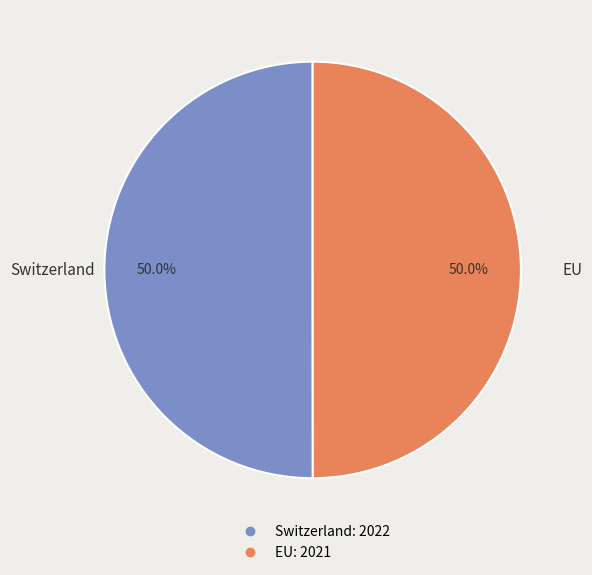

What is the ratio of the value at Switzerland to the value at EU?

1.0